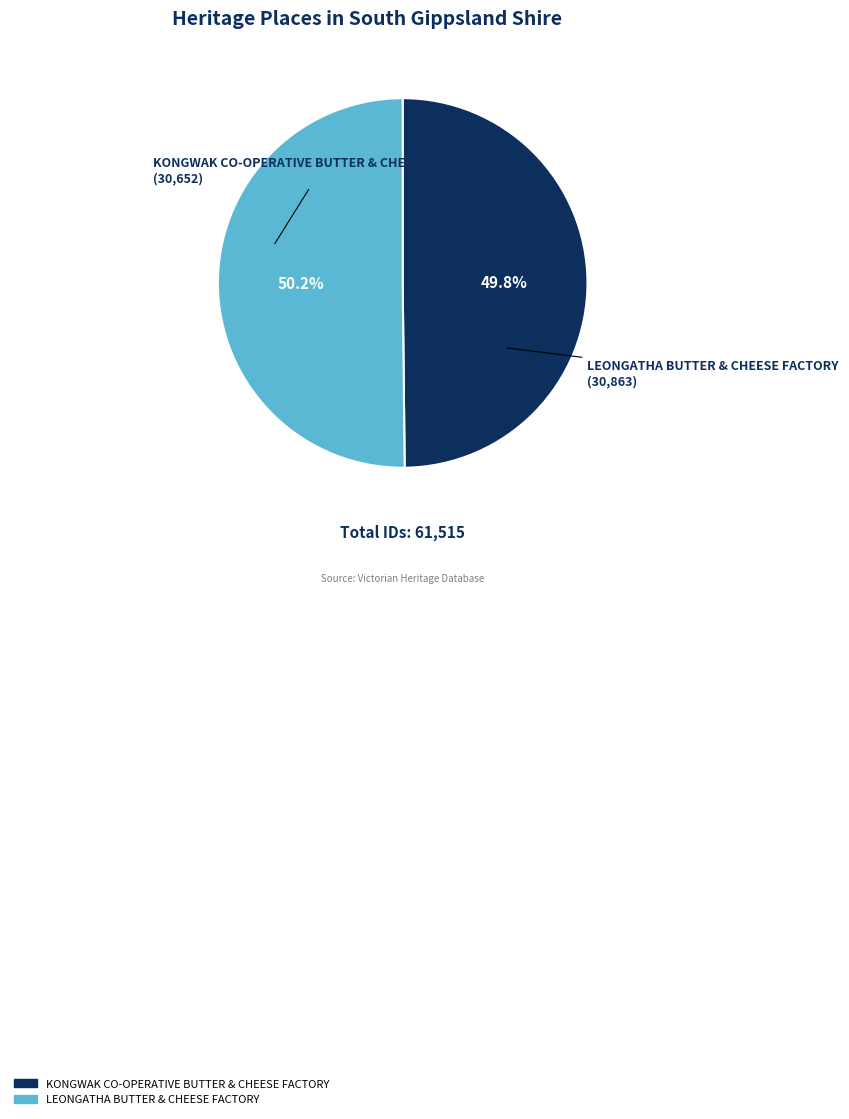

True or false: LEONGATHA BUTTER & CHEESE FACTORY accounts for 65% of the total.

False